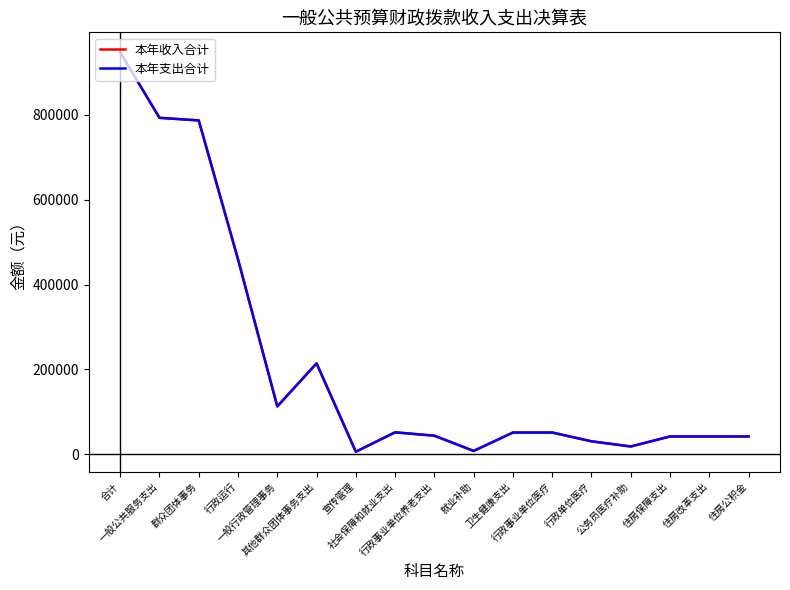

In 本年收入合计, how many points are lower than both neighbors (excluding endpoints)?

4